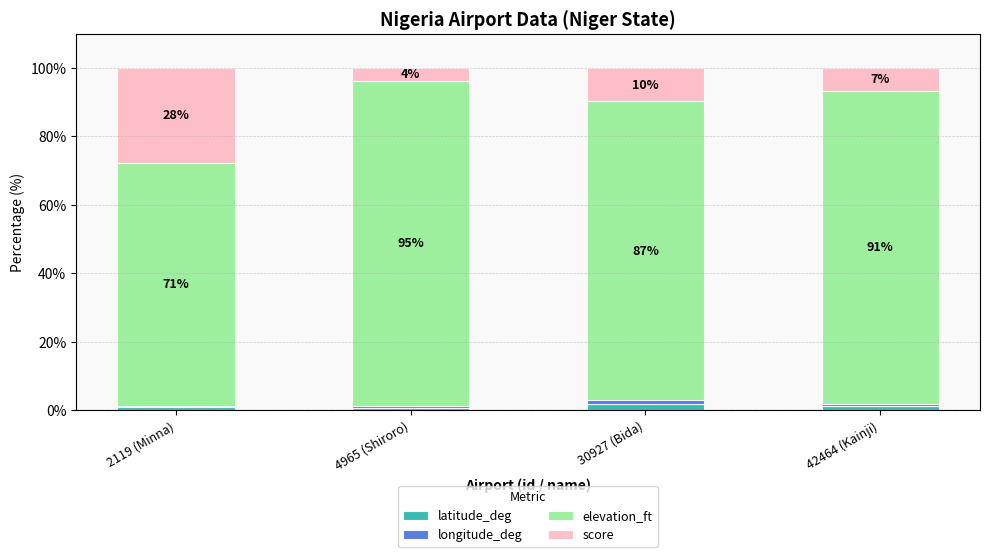

What are all the series names shown in the legend?

latitude_deg, longitude_deg, elevation_ft, score